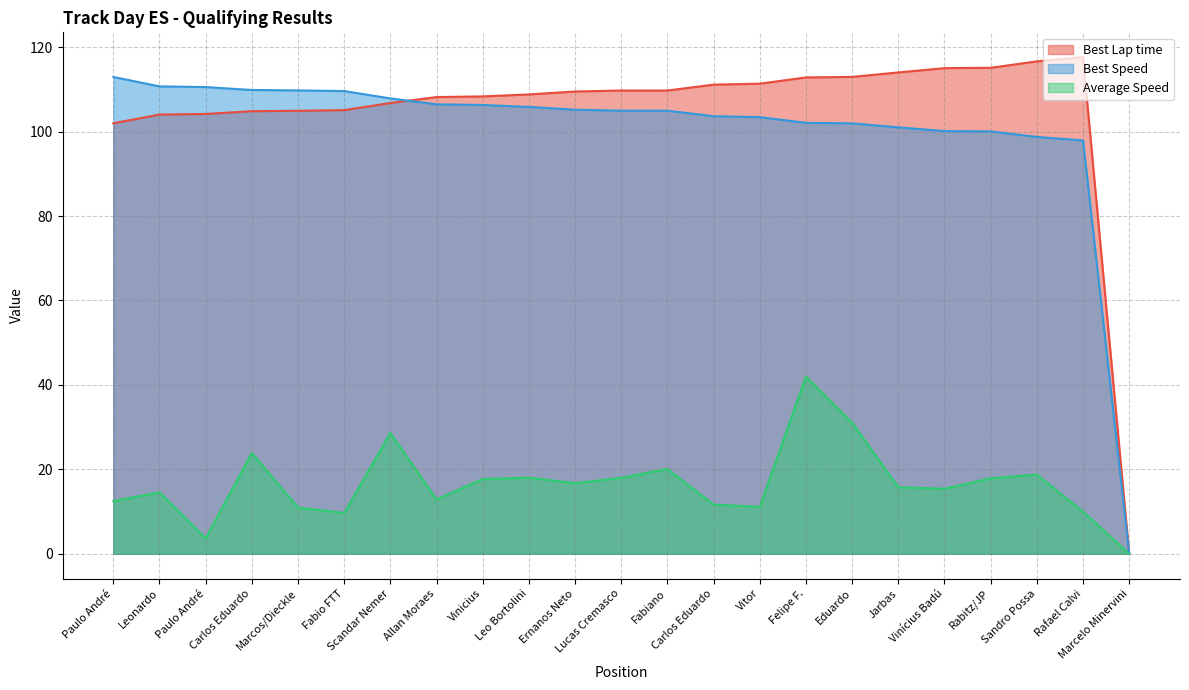

Which series changed the most between Paulo André and Vinicius?

Best Speed